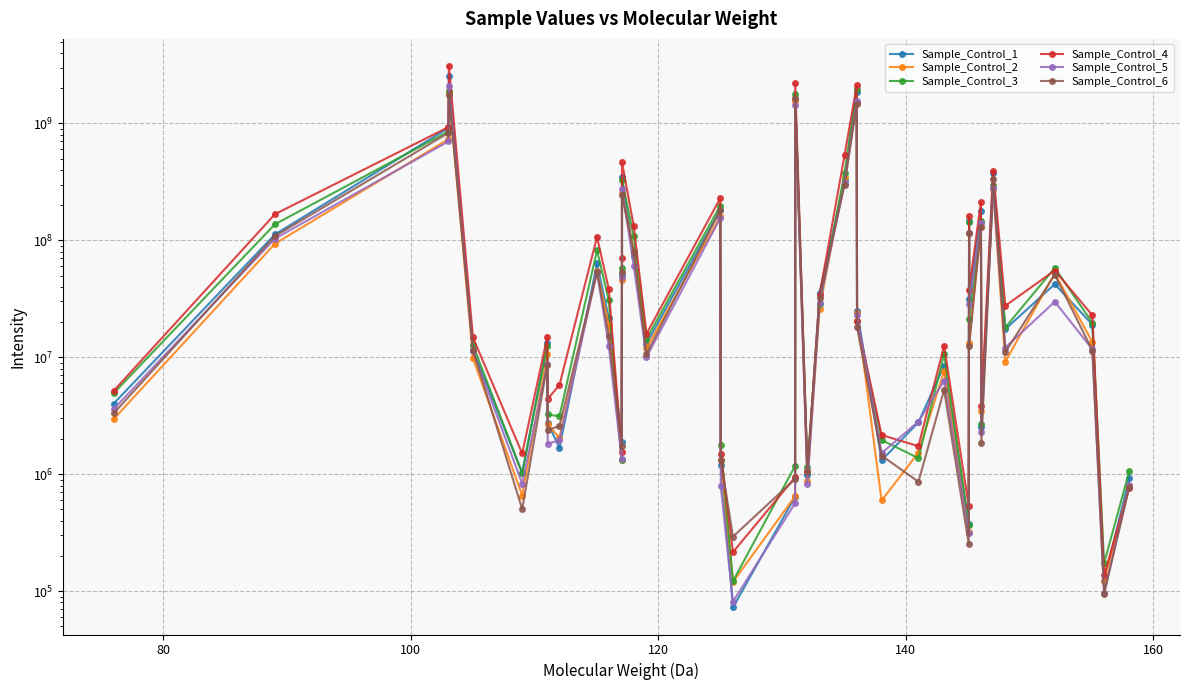

How many data points in Sample_Control_2 are less than 13151140?

20